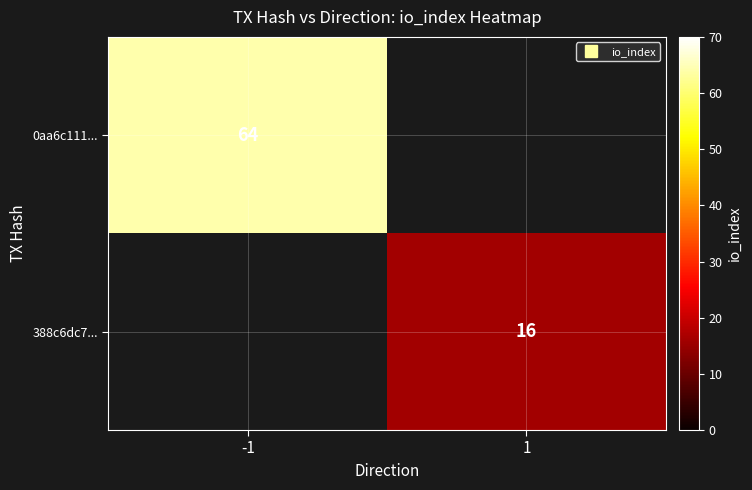

At which label is 0aa6c111... closest to 64?

-1